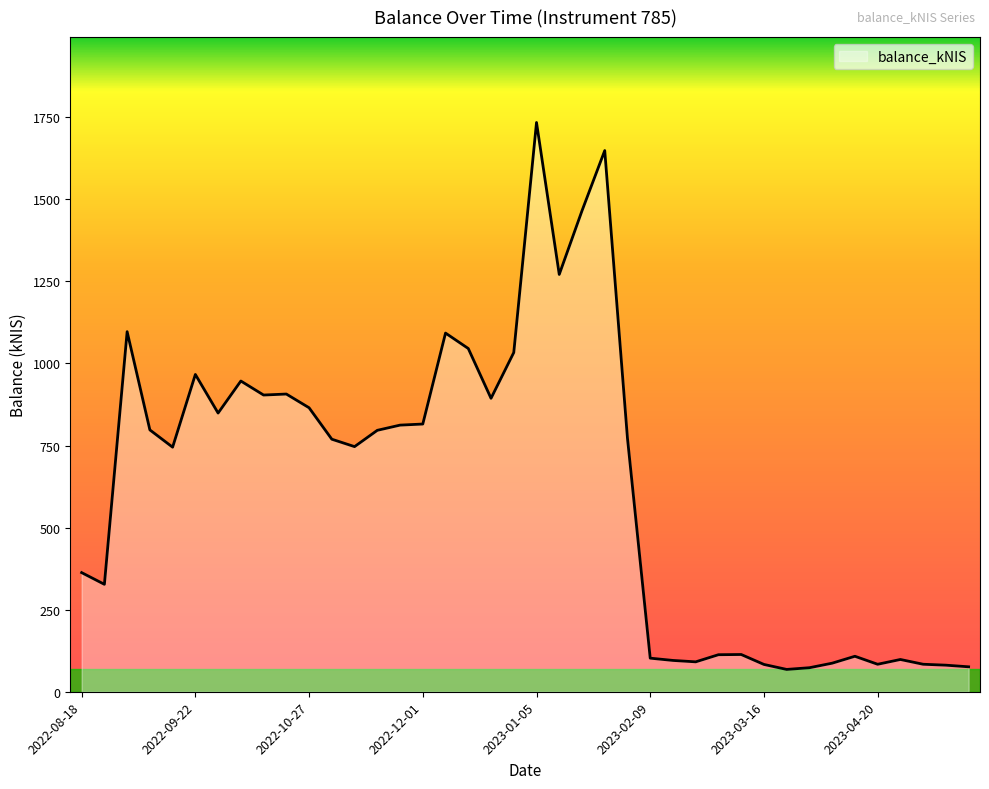

What is the minimum value shown in the chart?

68.0